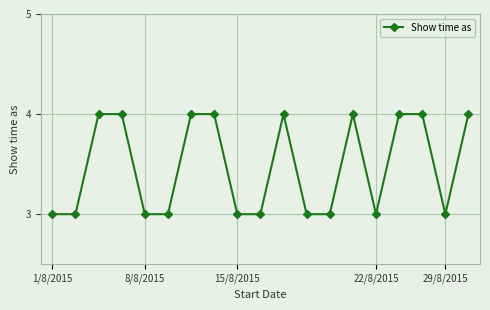

What is the value of the 19th point from the left?

4